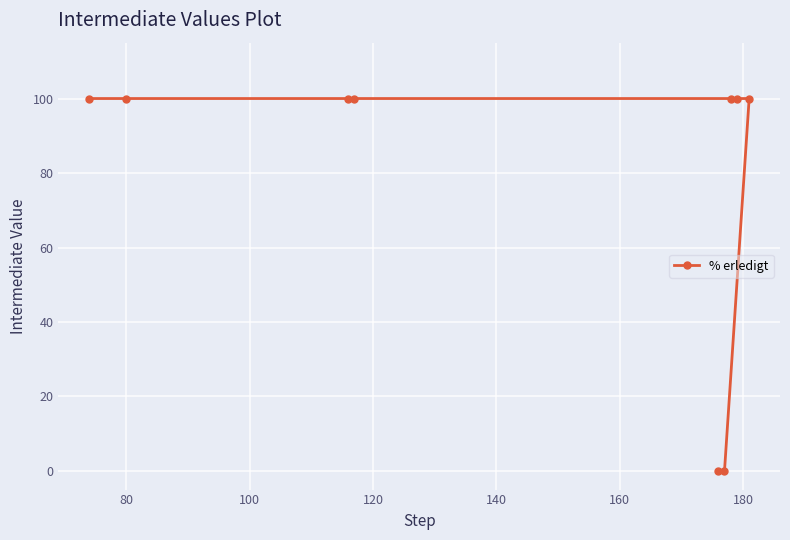

What is the value of the 8th point from the left?

100